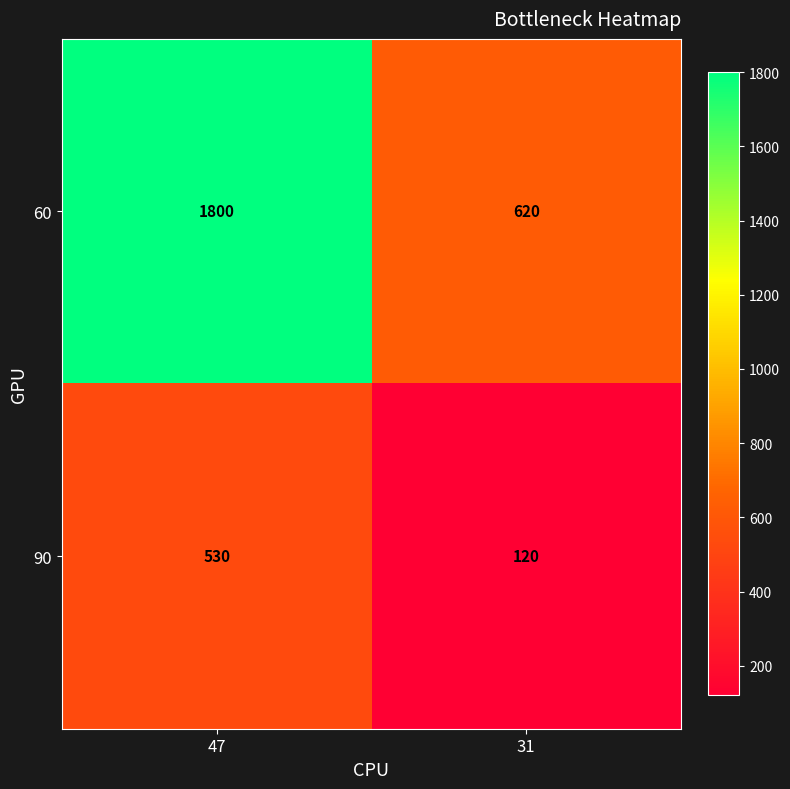

List the series in order of their peak value, lowest first.

90, 60